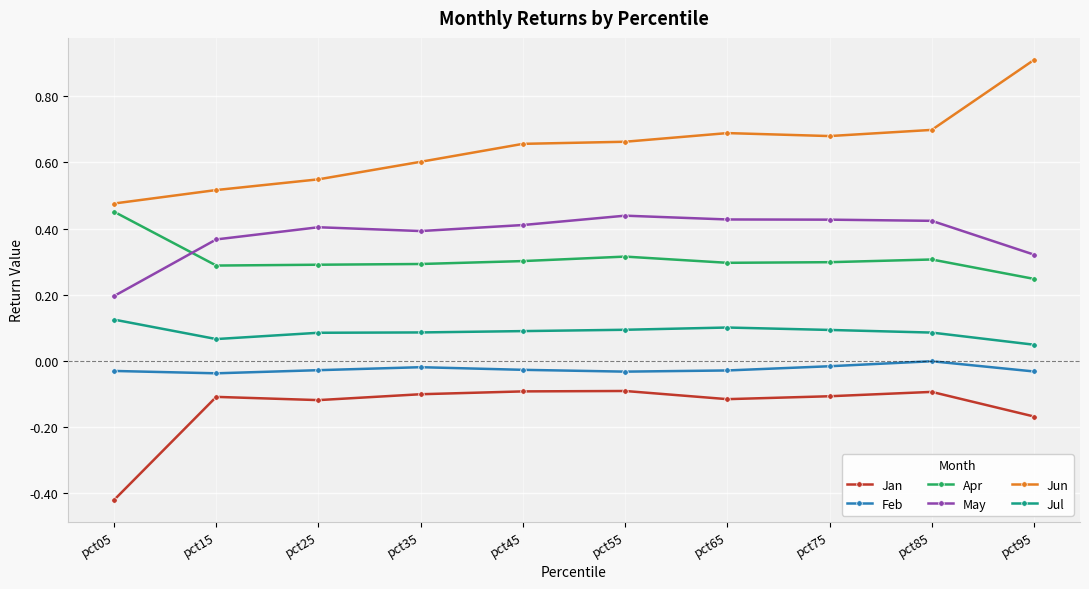

How many lines are shown in the chart?

6